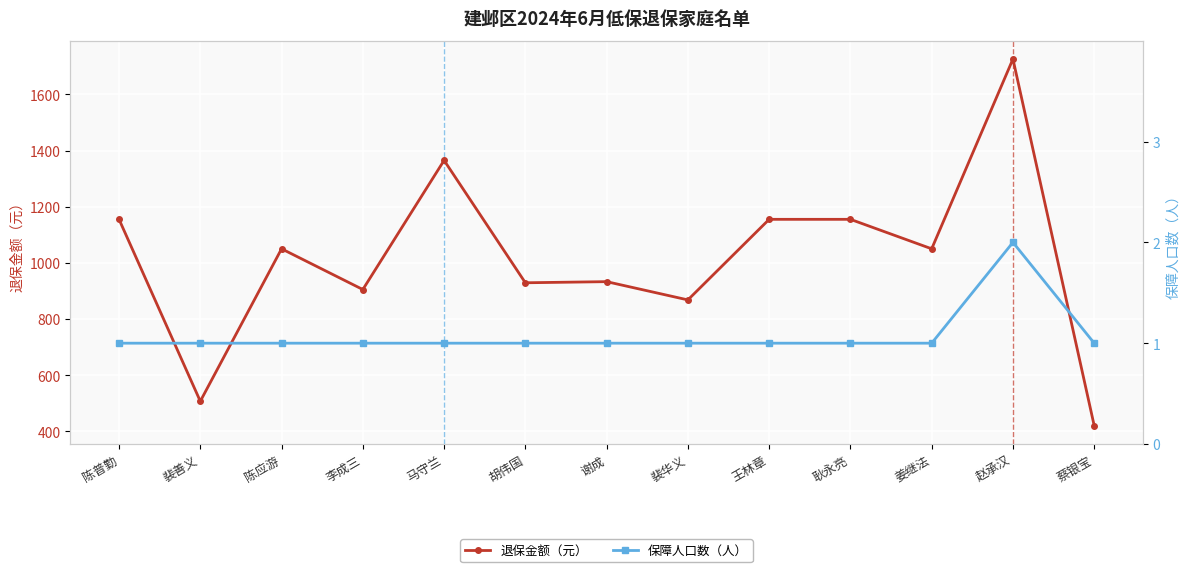

Is it true that 保障人口数（人） equals 1 at 王林章?

True